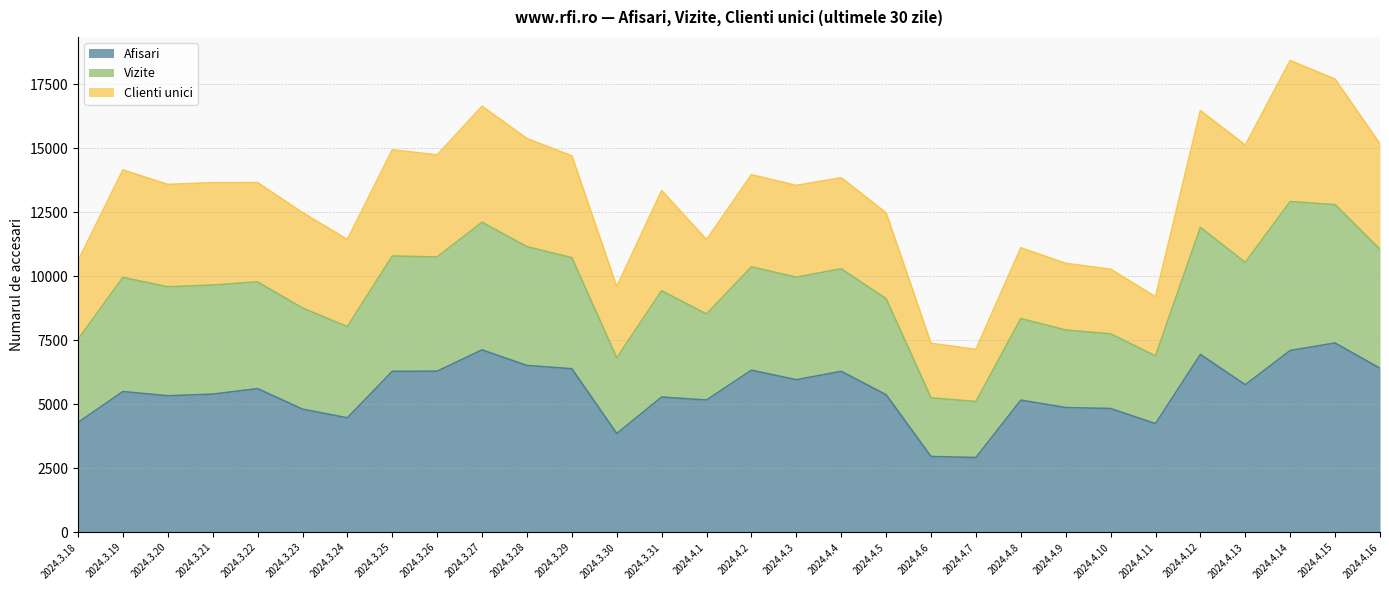

The Vizite series shows 17404 at 2024.4.8. True or false?

False